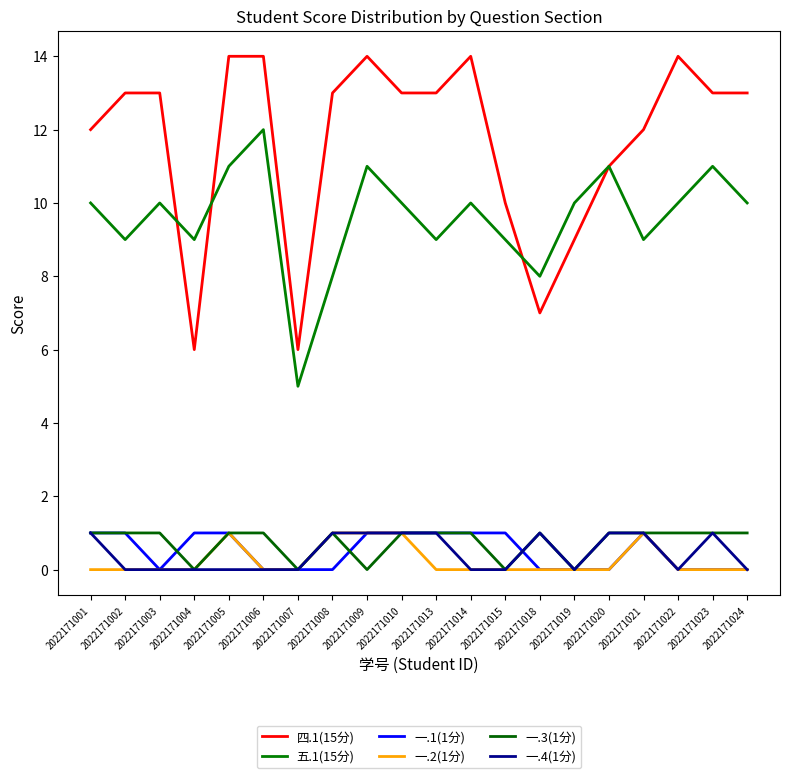

Reading right to left, transcribe all the data shown in this chart.

四.1(15分): 2022171024=13	2022171023=13	2022171022=14	2022171021=12	2022171020=11	2022171019=9	2022171018=7	2022171015=10	2022171014=14	2022171013=13	2022171010=13	2022171009=14	2022171008=13	2022171007=6	2022171006=14	2022171005=14	2022171004=6	2022171003=13	2022171002=13	2022171001=12
五.1(15分): 2022171024=10	2022171023=11	2022171022=10	2022171021=9	2022171020=11	2022171019=10	2022171018=8	2022171015=9	2022171014=10	2022171013=9	2022171010=10	2022171009=11	2022171008=8	2022171007=5	2022171006=12	2022171005=11	2022171004=9	2022171003=10	2022171002=9	2022171001=10
一.1(1分): 2022171024=0	2022171023=0	2022171022=0	2022171021=1	2022171020=0	2022171019=0	2022171018=0	2022171015=1	2022171014=1	2022171013=1	2022171010=1	2022171009=1	2022171008=0	2022171007=0	2022171006=0	2022171005=1	2022171004=1	2022171003=0	2022171002=1	2022171001=1
一.2(1分): 2022171024=0	2022171023=0	2022171022=0	2022171021=1	2022171020=0	2022171019=0	2022171018=0	2022171015=0	2022171014=0	2022171013=0	2022171010=1	2022171009=1	2022171008=1	2022171007=0	2022171006=0	2022171005=1	2022171004=0	2022171003=0	2022171002=0	2022171001=0
一.3(1分): 2022171024=1	2022171023=1	2022171022=1	2022171021=1	2022171020=1	2022171019=0	2022171018=1	2022171015=0	2022171014=1	2022171013=1	2022171010=1	2022171009=0	2022171008=1	2022171007=0	2022171006=1	2022171005=1	2022171004=0	2022171003=1	2022171002=1	2022171001=1
一.4(1分): 2022171024=0	2022171023=1	2022171022=0	2022171021=1	2022171020=1	2022171019=0	2022171018=1	2022171015=0	2022171014=0	2022171013=1	2022171010=1	2022171009=1	2022171008=1	2022171007=0	2022171006=0	2022171005=0	2022171004=0	2022171003=0	2022171002=0	2022171001=1